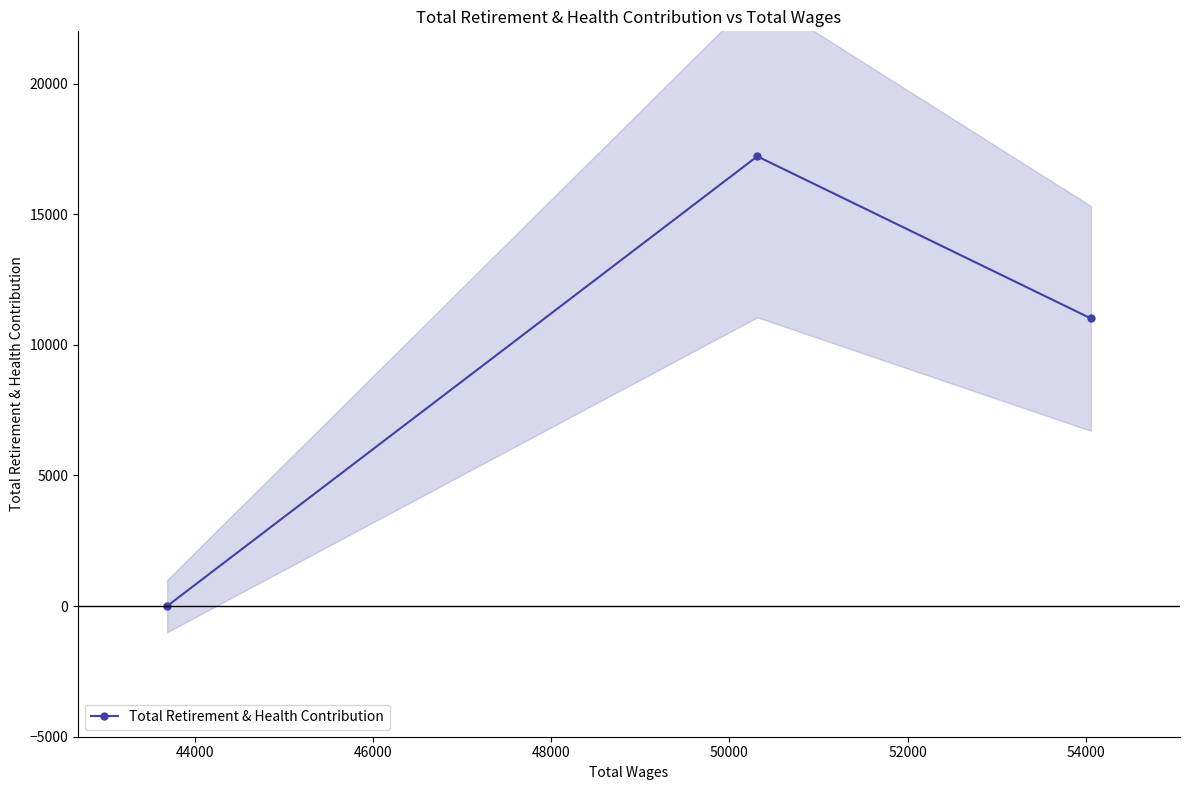

How many values in the Total Retirement & Health Contribution series are below 11010?

1